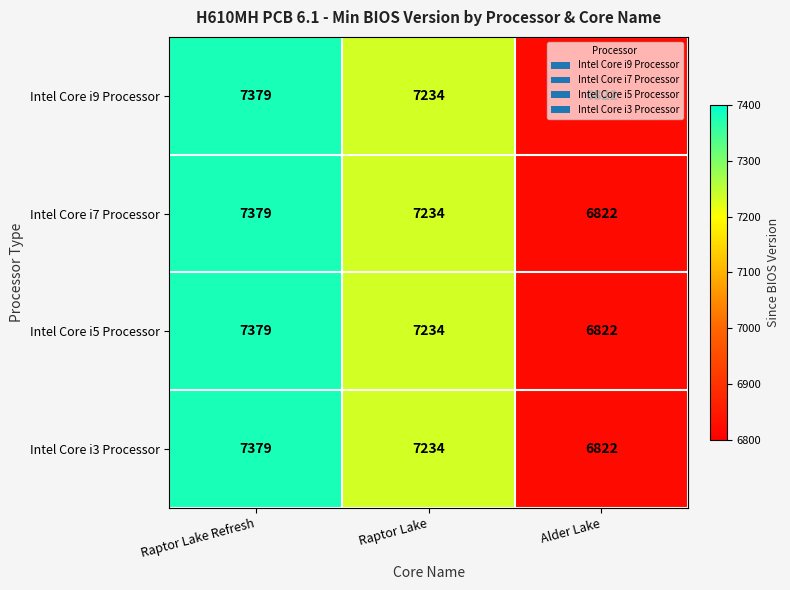

What is the approximate value of Intel Core i5 Processor at Raptor Lake Refresh, to the nearest 100?

7400